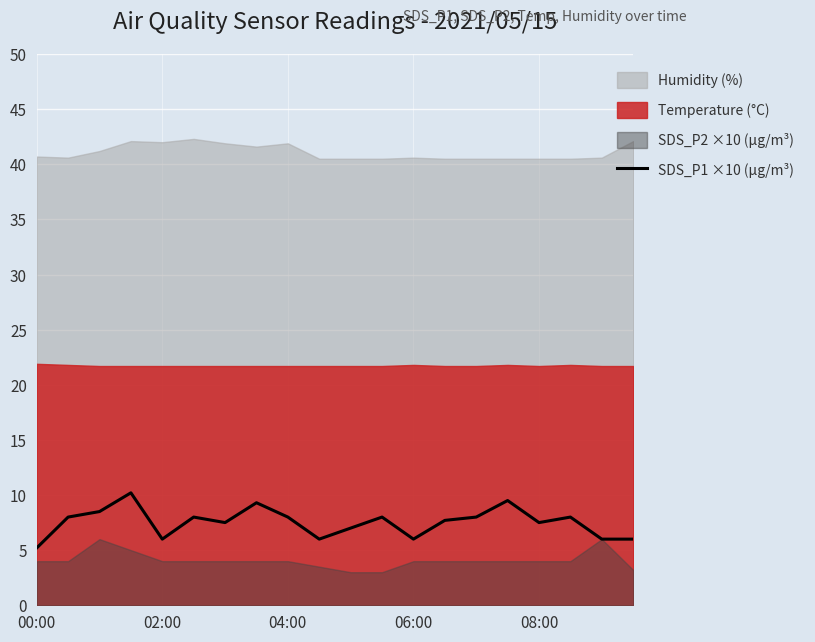

The SDS_P1 ×10 (µg/m³) series shows 6.0 at 06:00. True or false?

True